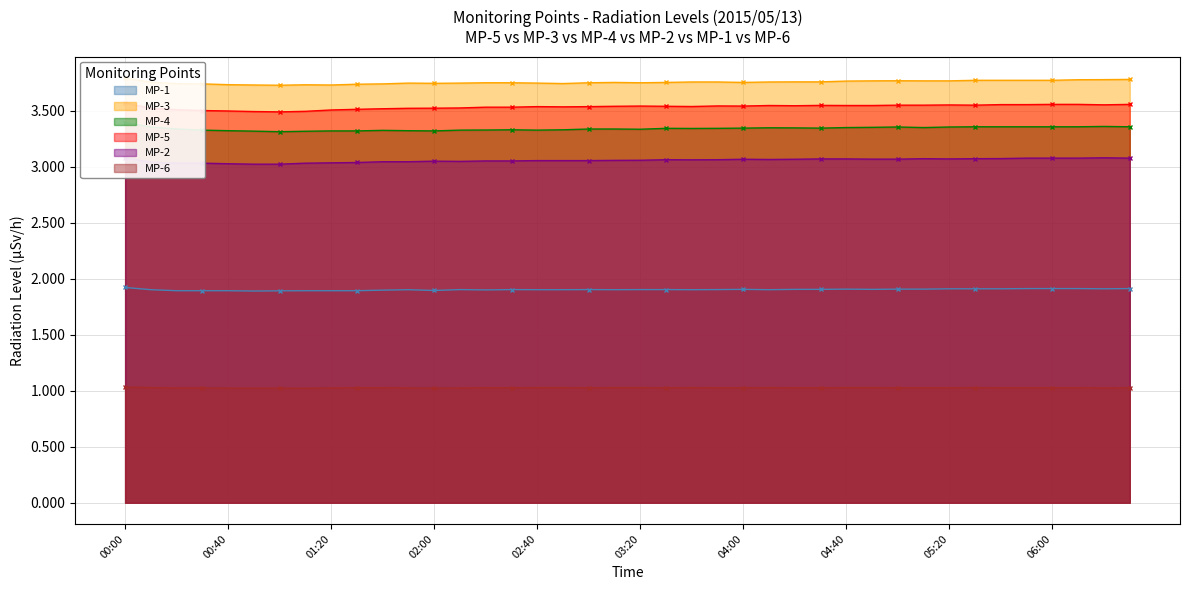

The value of MP-2 at 04:20 is 3.1. True or false?

True